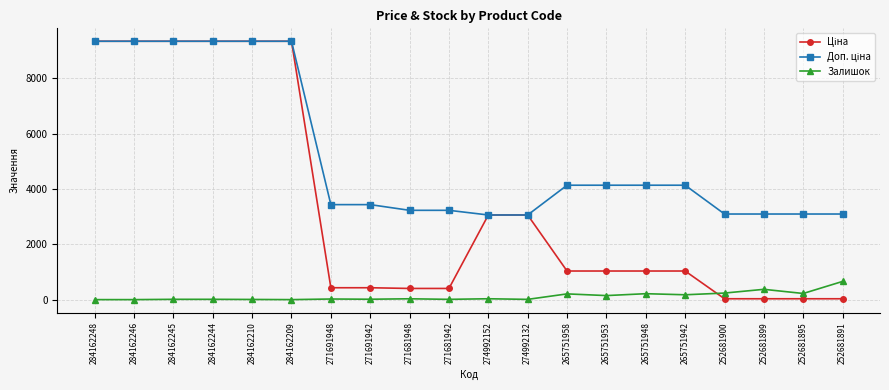

What is the highest value of the Залишок series?

658.0